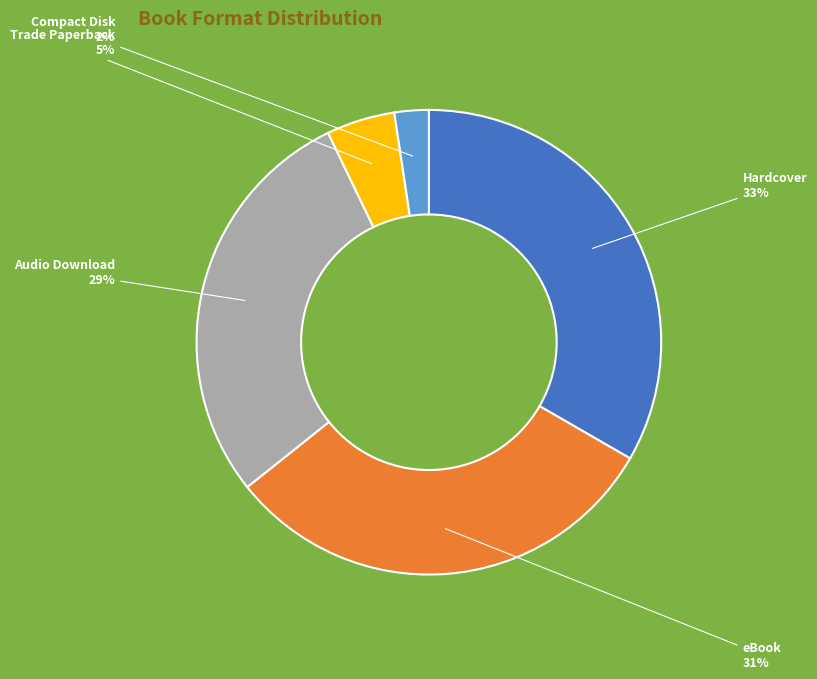

To the nearest percent, what is the combined percentage of Trade Paperback and Hardcover?

38%